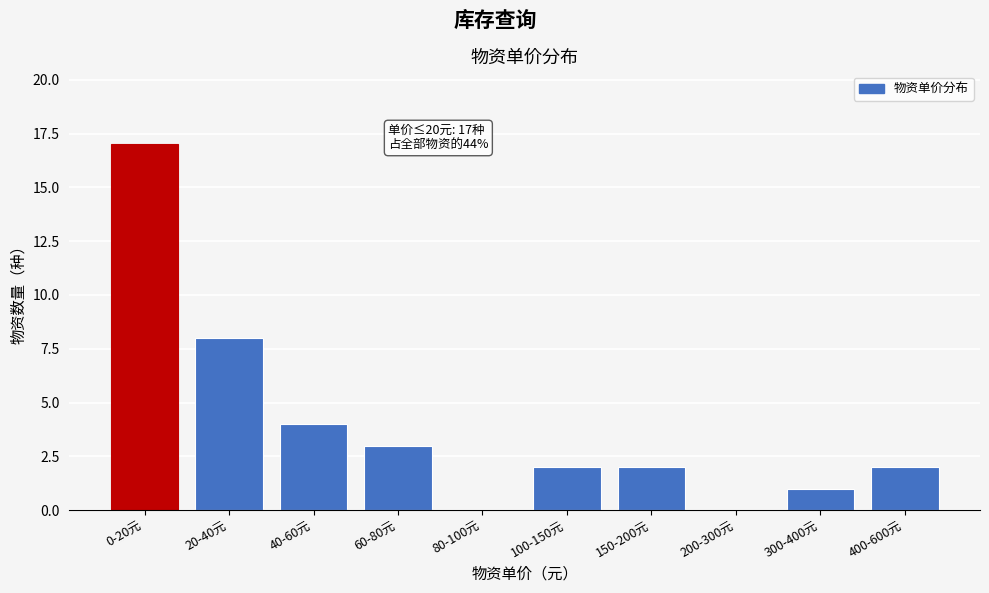

Reading left to right, extract all data points from this chart.

0-20元=17	20-40元=8	40-60元=4	60-80元=3	80-100元=0	100-150元=2	150-200元=2	200-300元=0	300-400元=1	400-600元=2